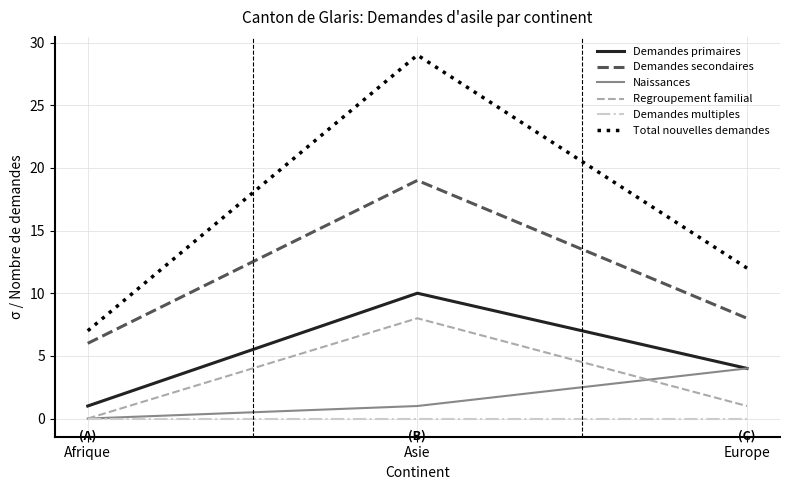

At how many categories does at least one series exceed 9?

2